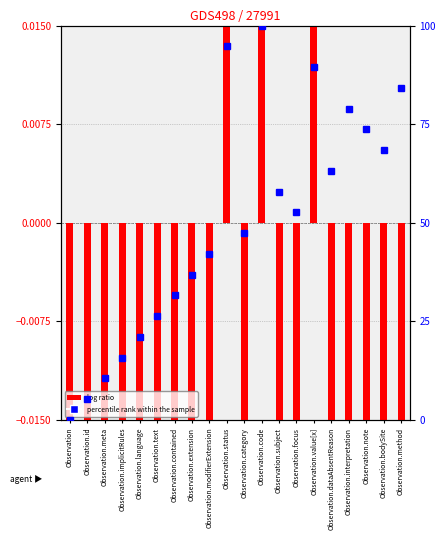

List the series in order of their overall mean, highest first.

percentile rank within the sample, log ratio